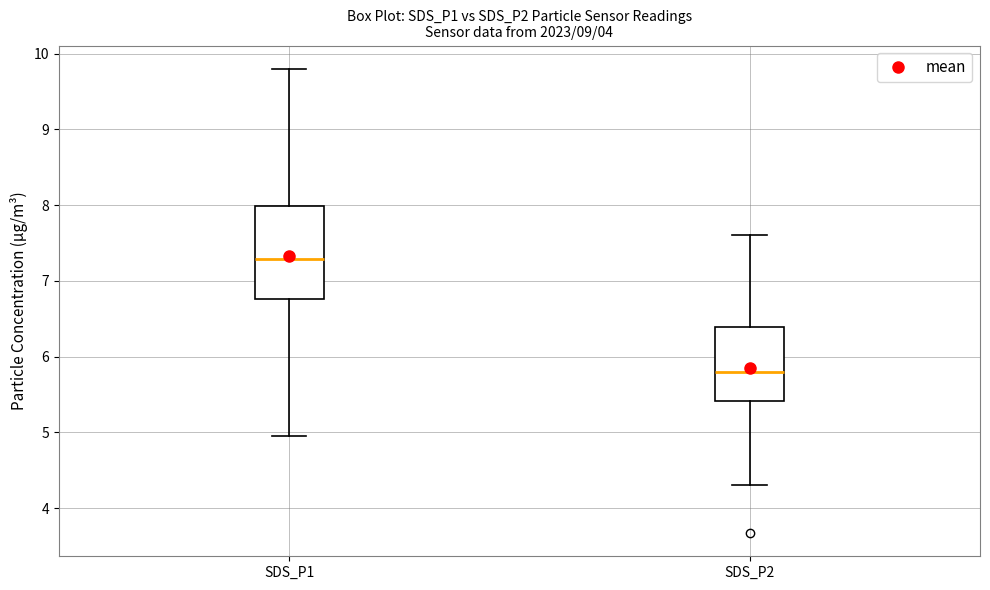

Reading left to right, read every box against the y-axis: the position of its median line, the range the box covers, and the ends of its whiskers. The values are not printed on the chart, so give them approximately, as read against the axis.

SDS_P1: median 7.3, box 6.8 to 8.0, whiskers 5.0 to 9.8
SDS_P2: median 5.8, box 5.4 to 6.4, whiskers 4.3 to 7.6